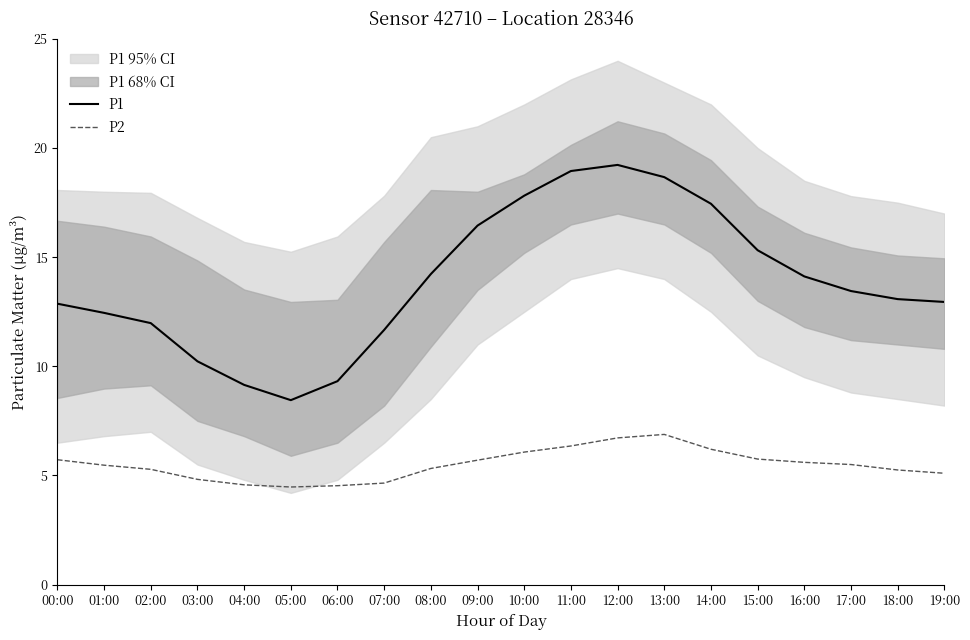

What is the minimum value for P1?

8.4